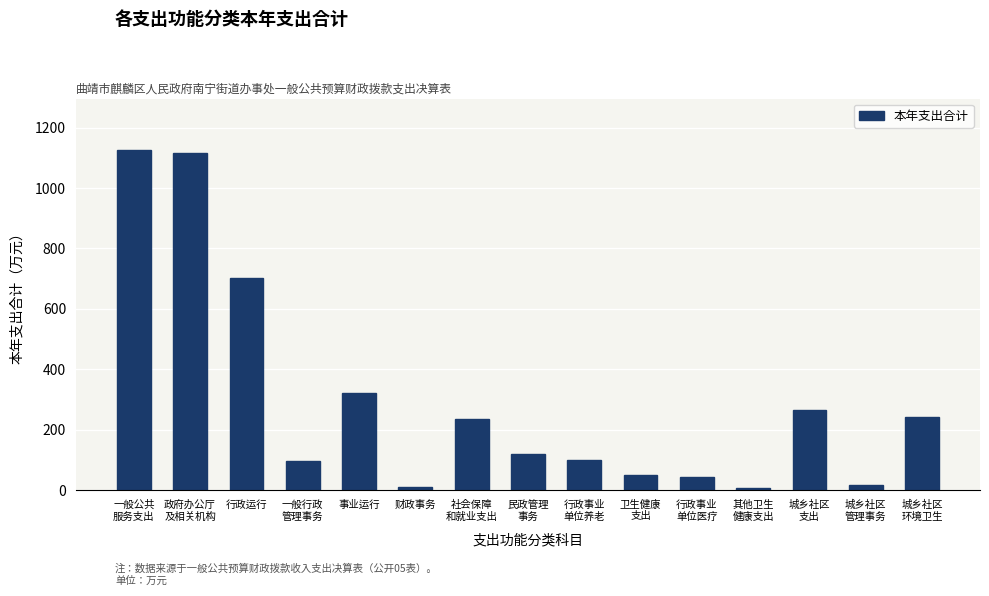

How many categories are shown in the chart?

15